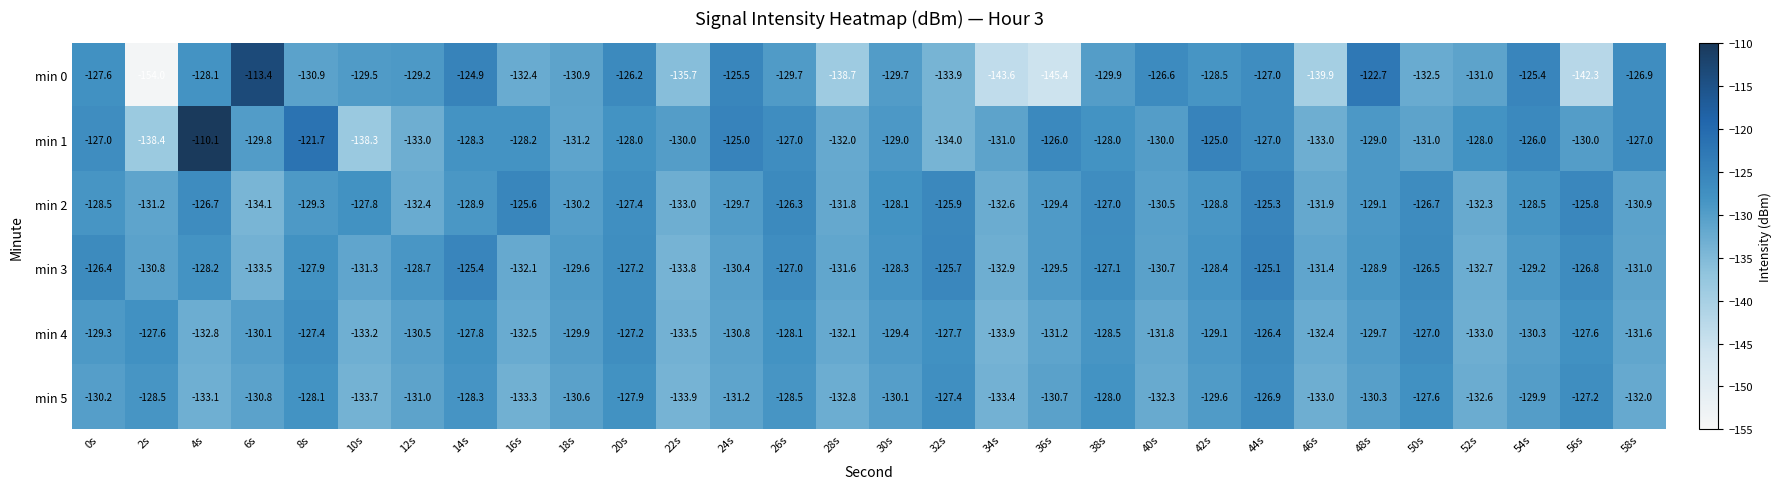

What is the greatest value displayed?

-110.1